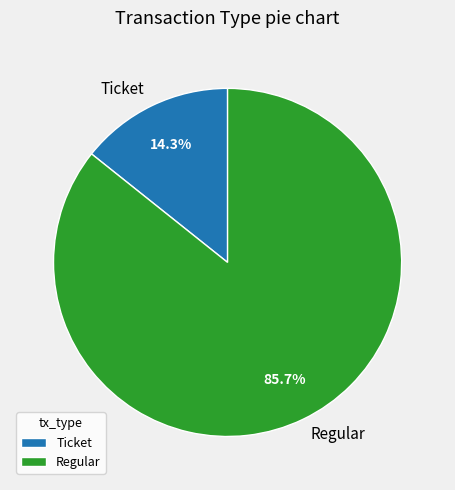

Which category has the biggest portion of the pie?

Regular